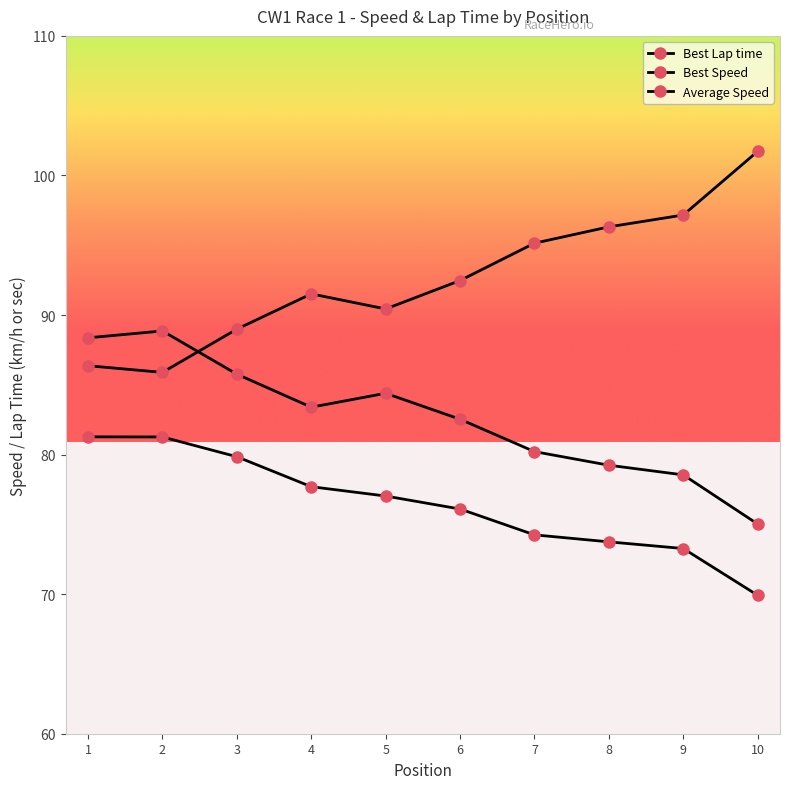

How many intersections are there between Best Lap time and Best Speed?

1